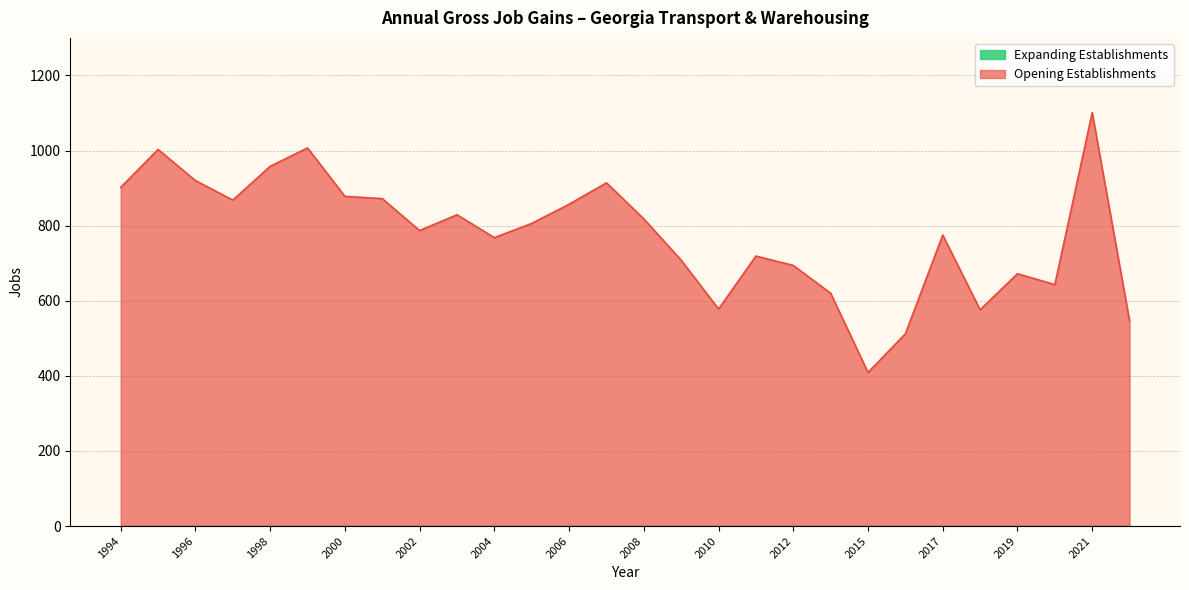

Which series has the largest range (max minus min)?

Opening Establishments